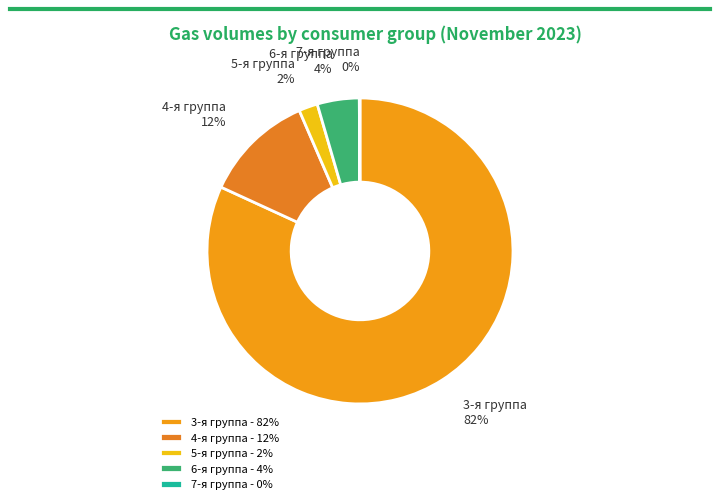

Which has a higher value, 6-я группа or 3-я группа?

3-я группа